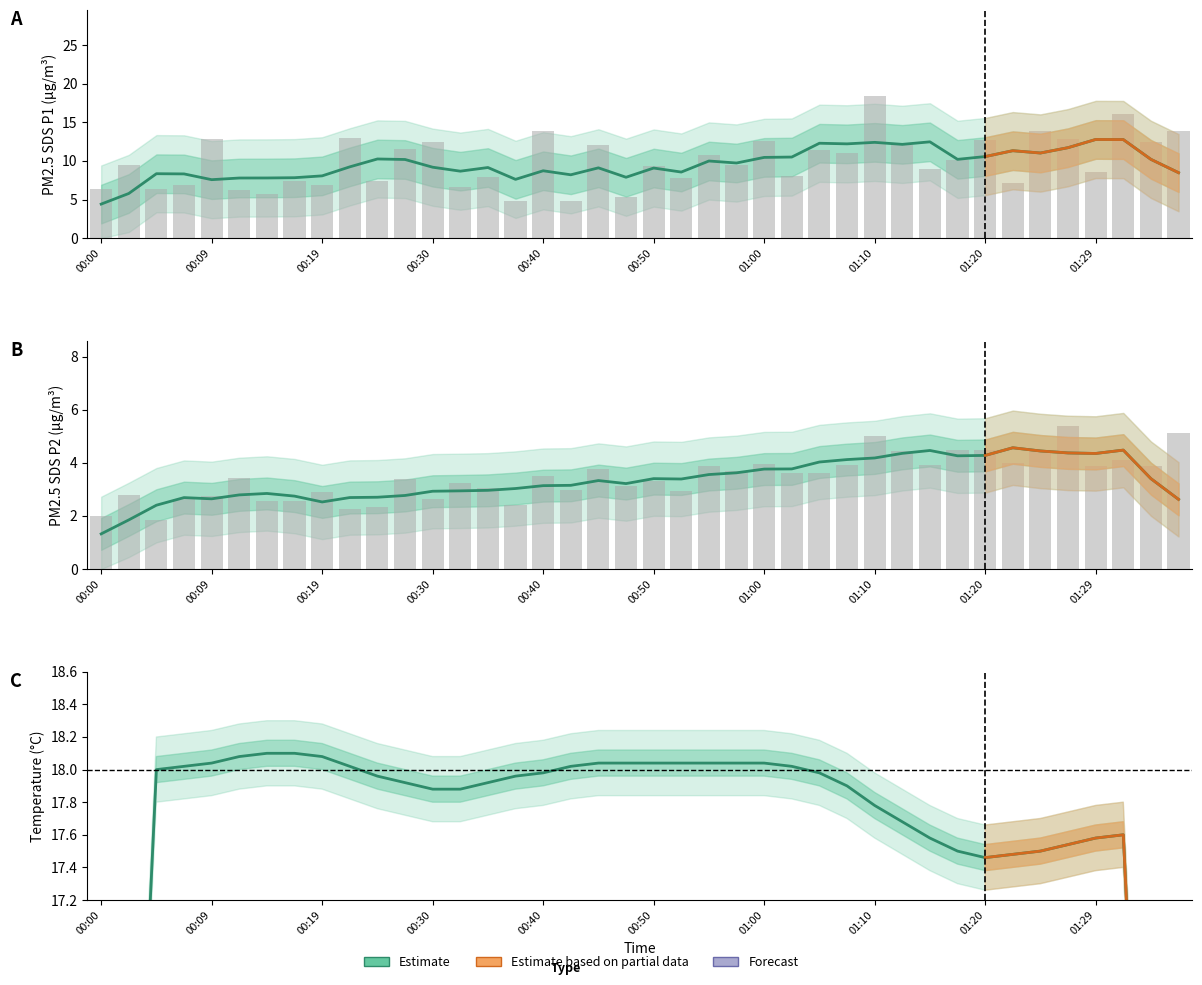

At which label does SDS_P1 reach its peak?

01:10